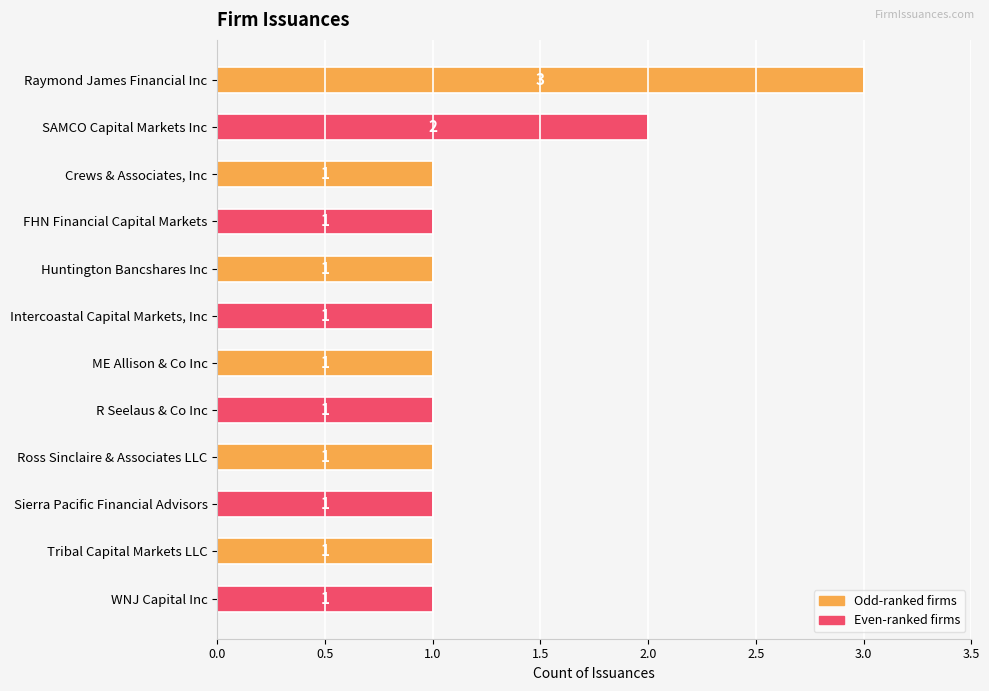

At which label is the value closest to 2?

SAMCO Capital Markets Inc